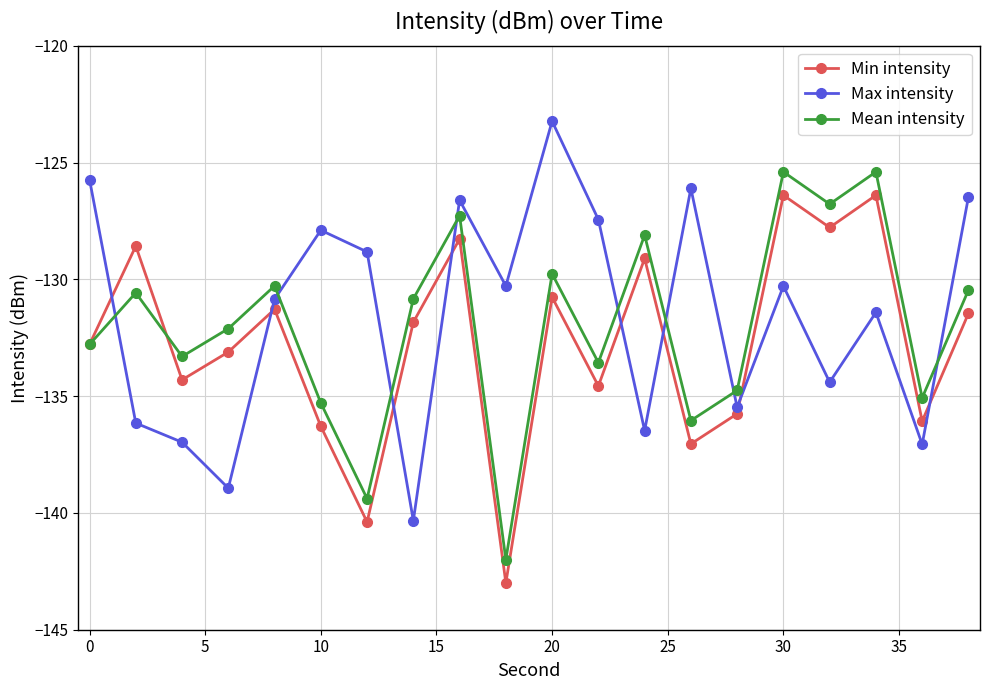

Which series has the largest total across all categories?

Max intensity